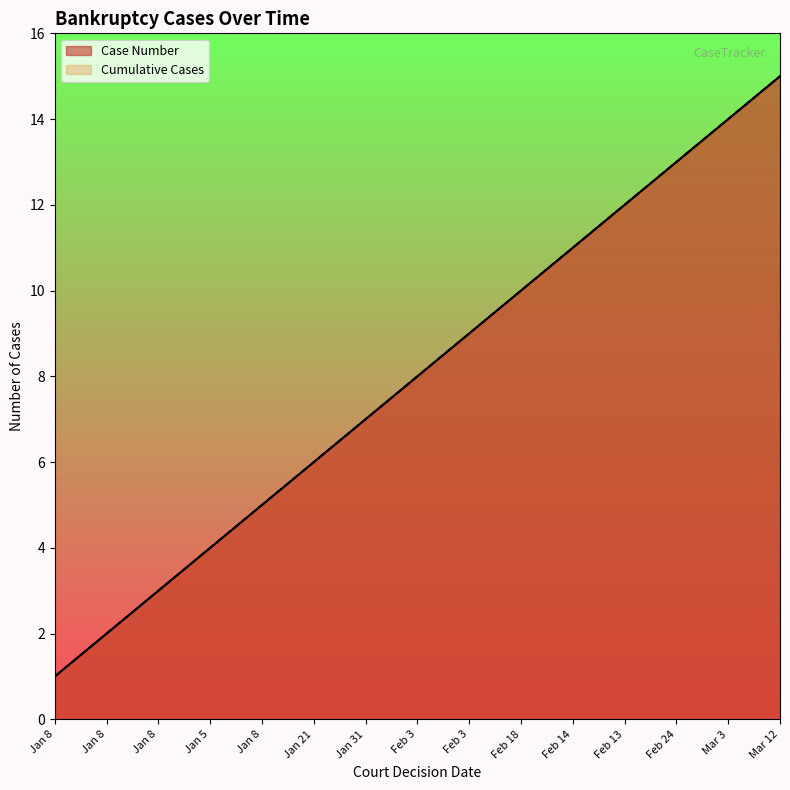

Where is Cumulative Cases nearest to the value 8?

Feb 3